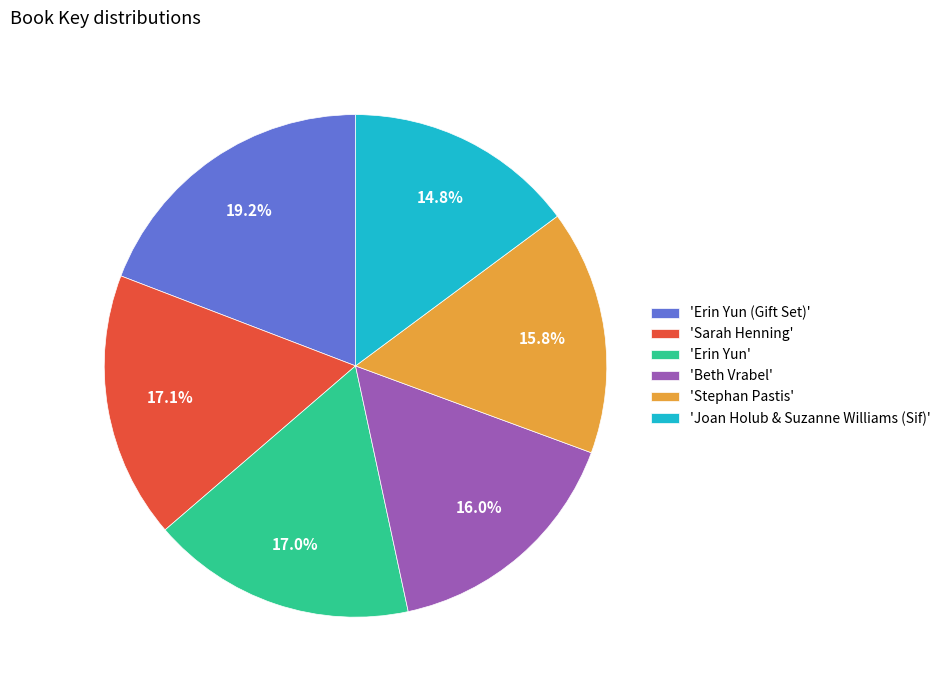

Is there any slice that represents more than half of the pie?

No